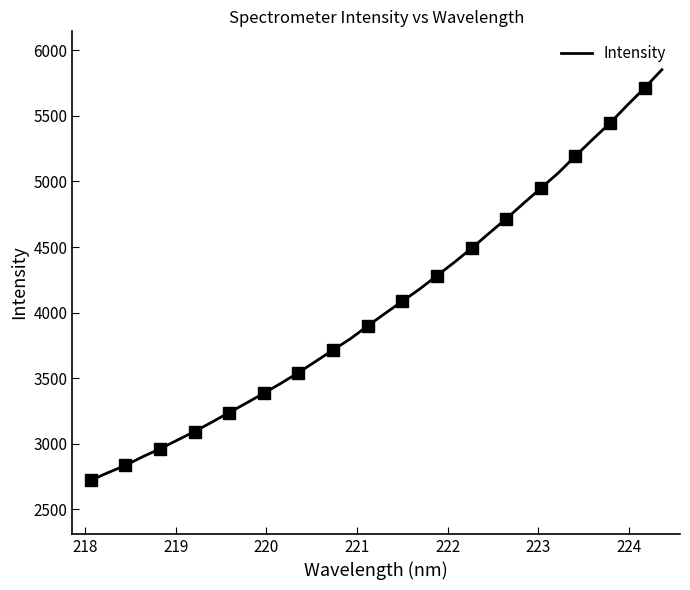

What is the lowest value of the Intensity series?

2721.4